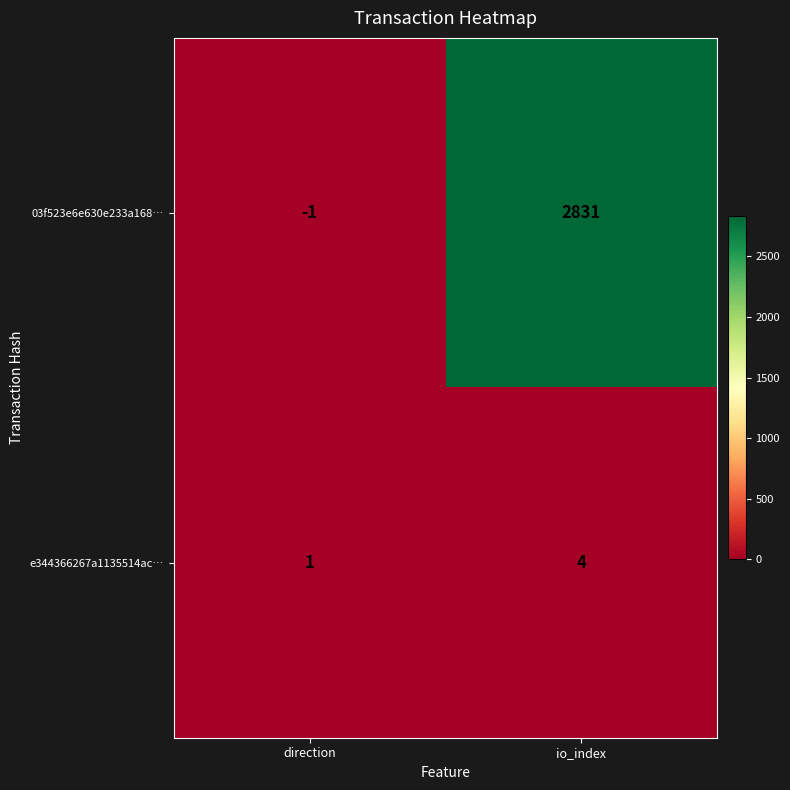

The 03f523e6e630e233a168… series shows 4362 at io_index. True or false?

False